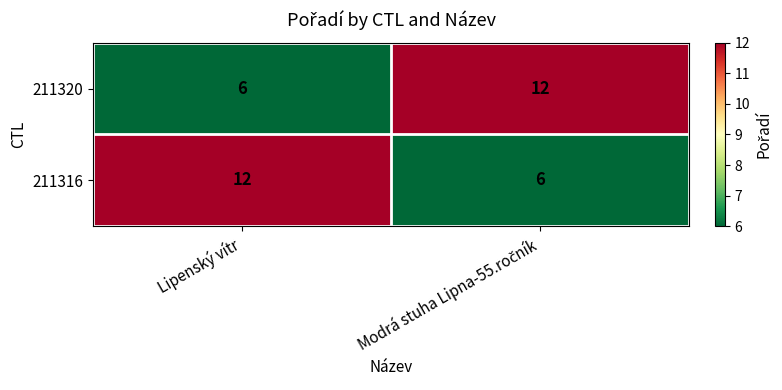

What is the lowest value of the 211320 series?

6